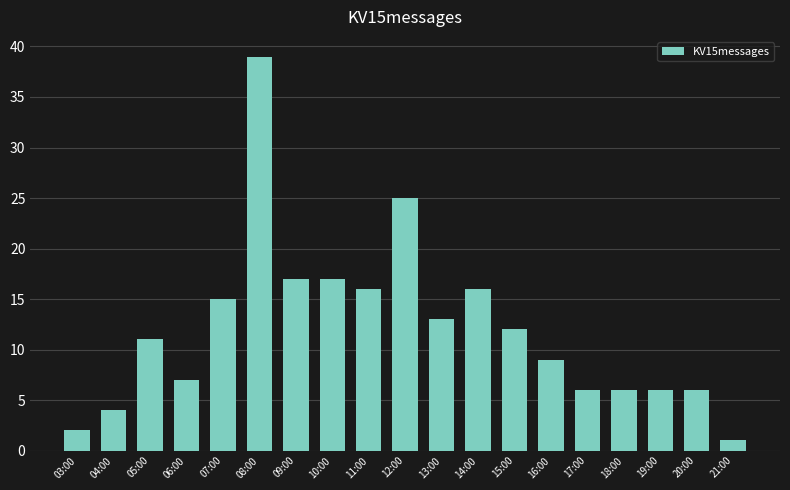

What is the value of the 18th bar from the left?

6